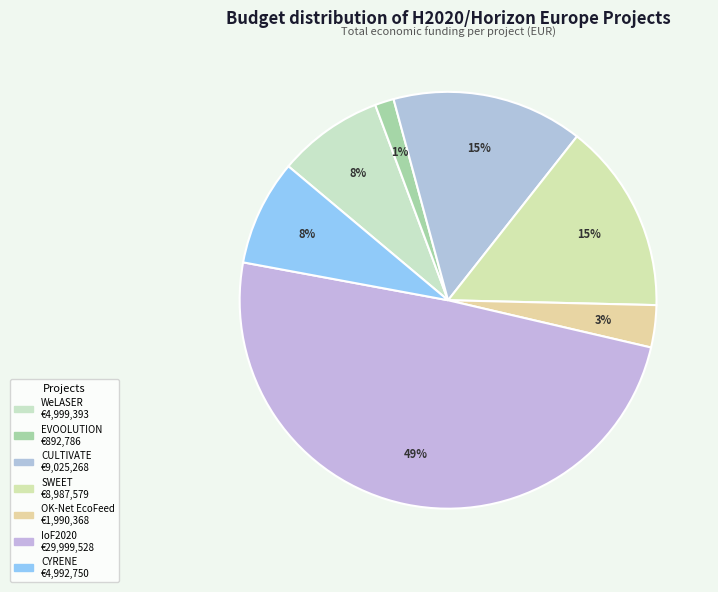

How many segments does this pie chart have?

7